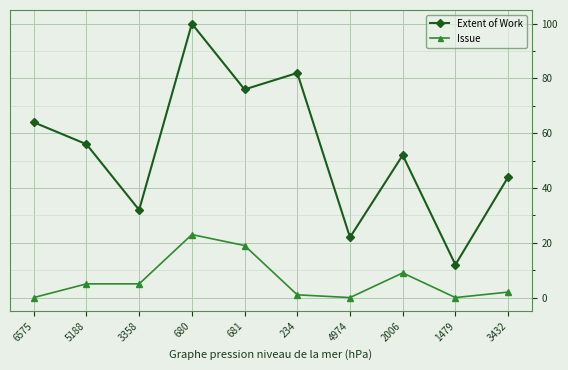

How many values in the Extent of Work series are below 56?

5